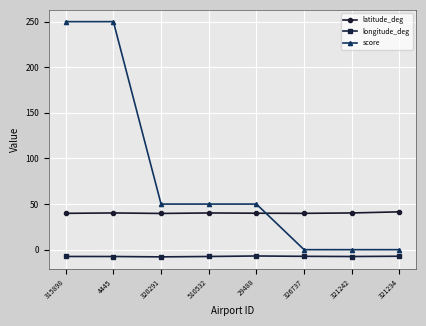

In longitude_deg, how many points are higher than both neighbors (excluding endpoints)?

1